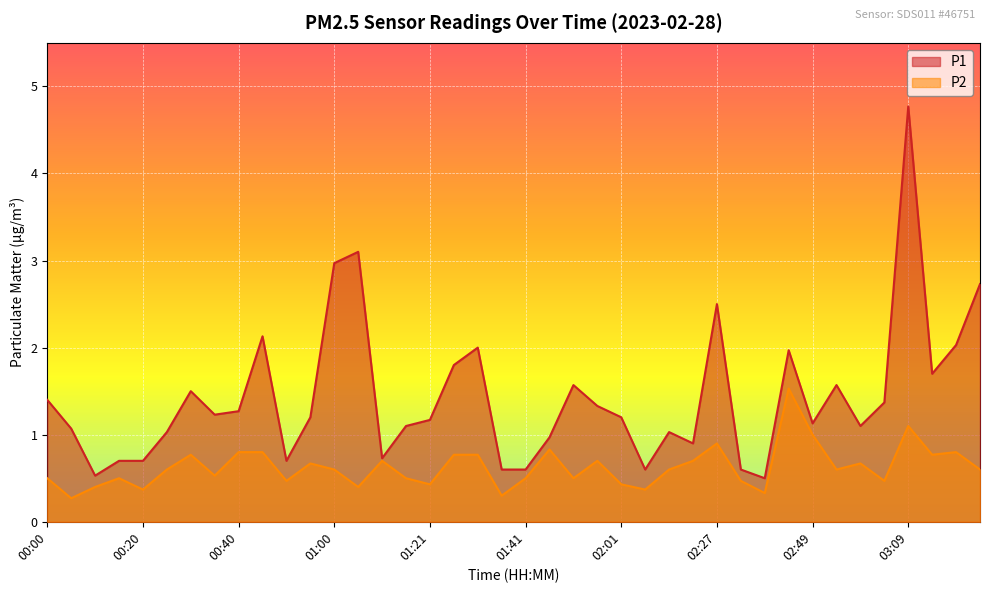

At 01:31, list the series in order from smallest to largest.

P2, P1